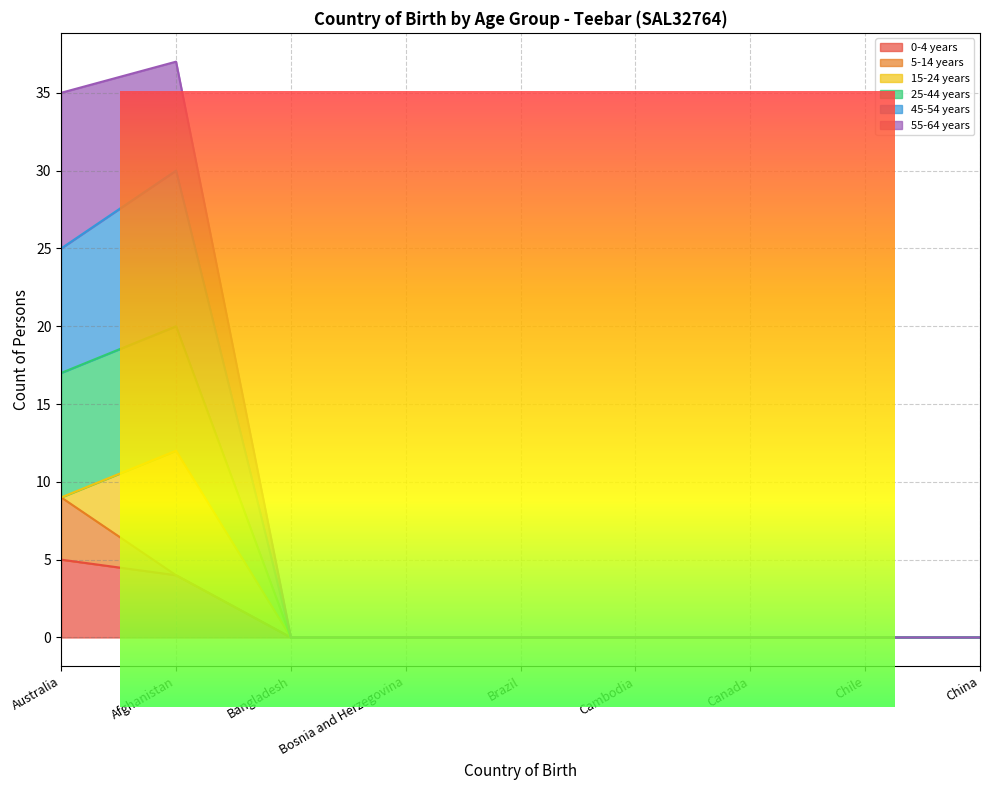

Between Canada and Bangladesh, which is larger?

Canada